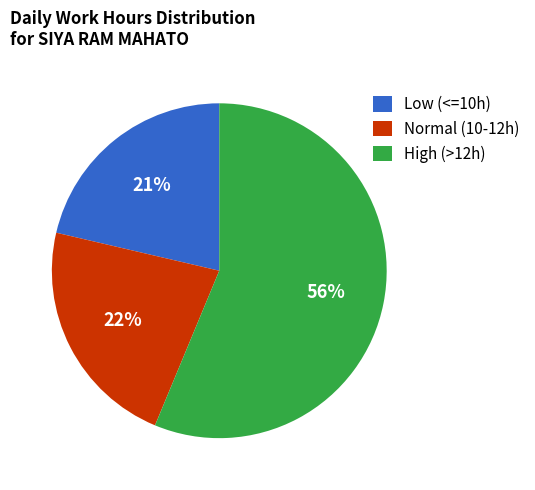

Which category has the smallest portion of the pie?

Low (<=10h)